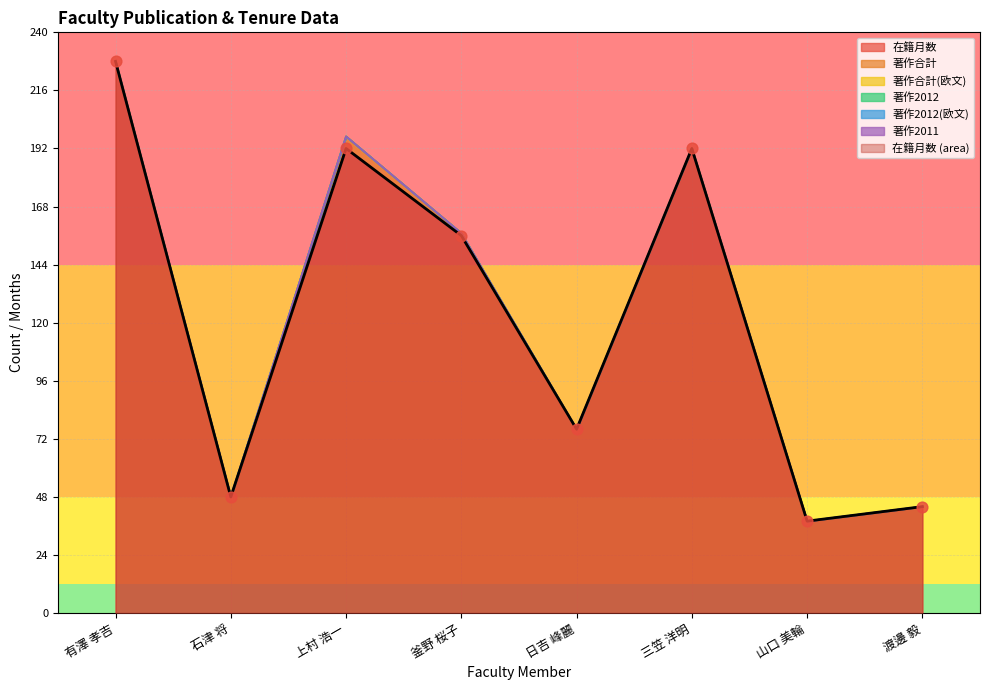

Which series has the largest total across all categories?

在籍月数